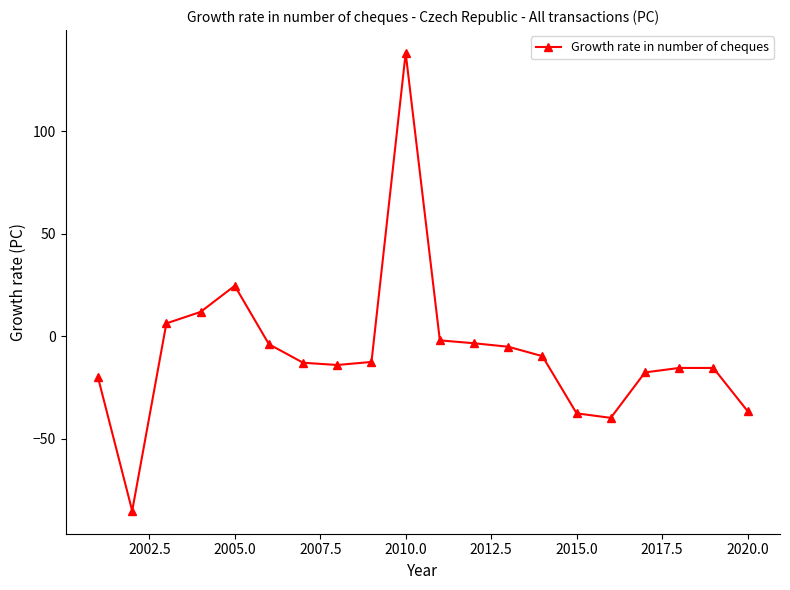

What is the maximum value shown in the chart?

138.1